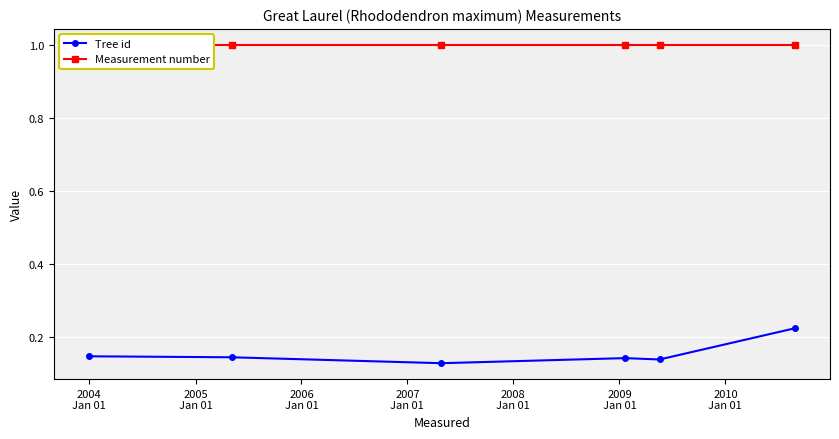

List the series in order of their overall mean, highest first.

Measurement number, Tree id